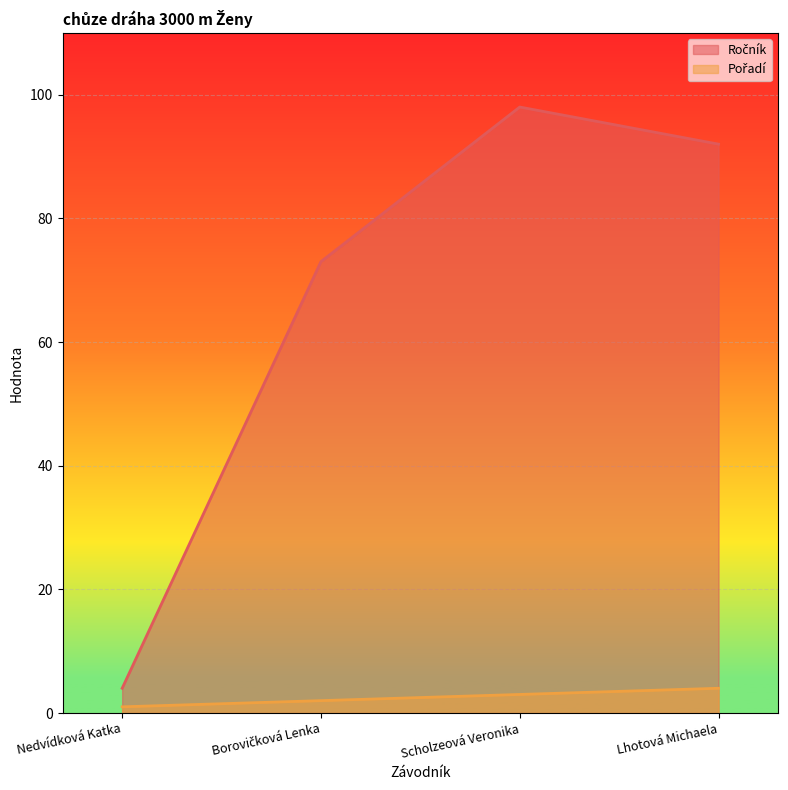

At Scholzeová Veronika, list the series in order from largest to smallest.

Ročník, Pořadí